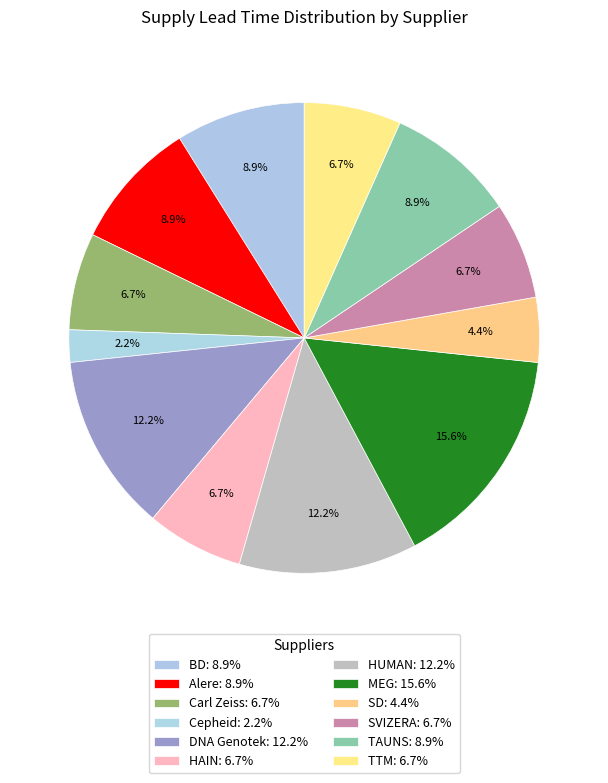

Combined, do DNA Genotek and HAIN account for over 50%?

No